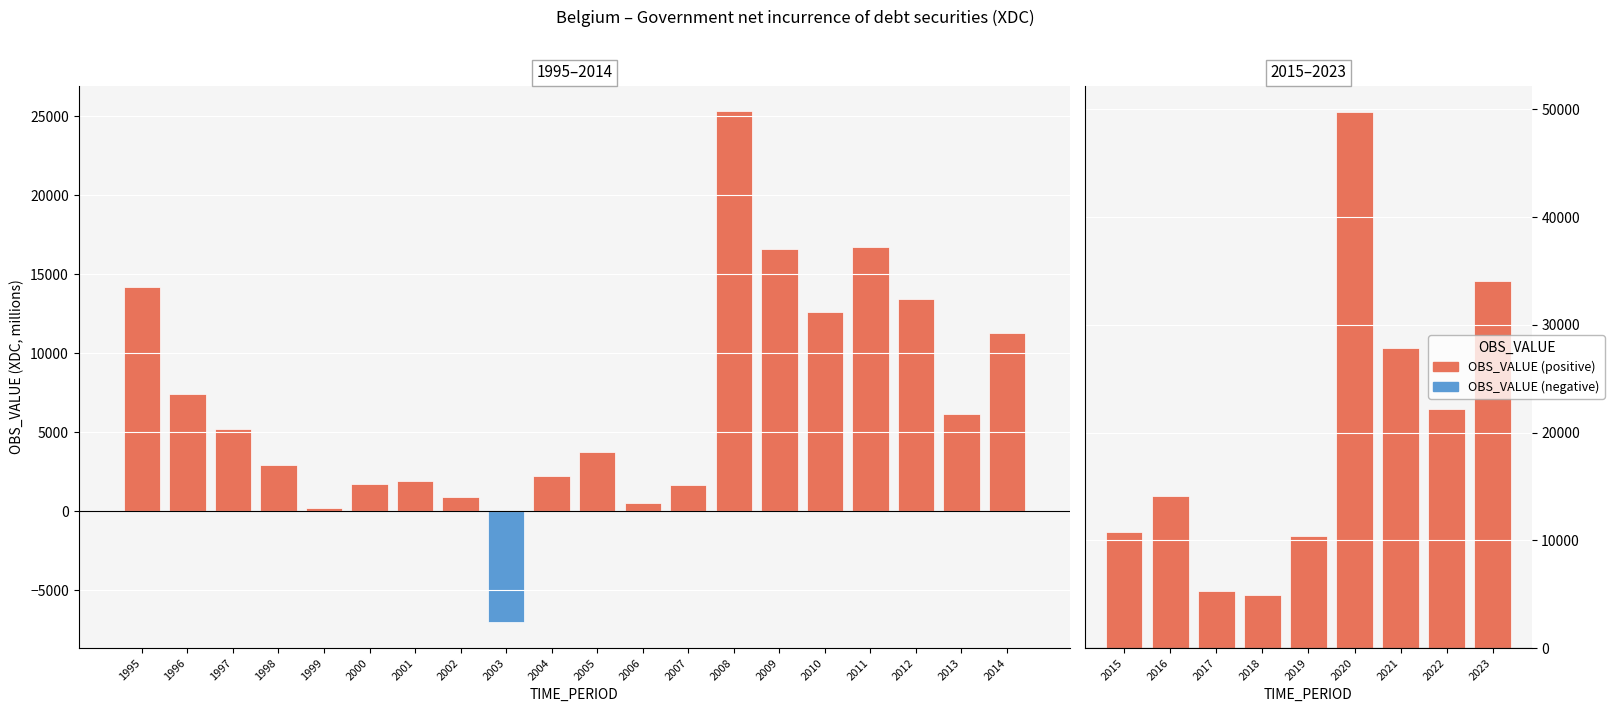

What is the maximum value for OBS_VALUE (positive)?

49721